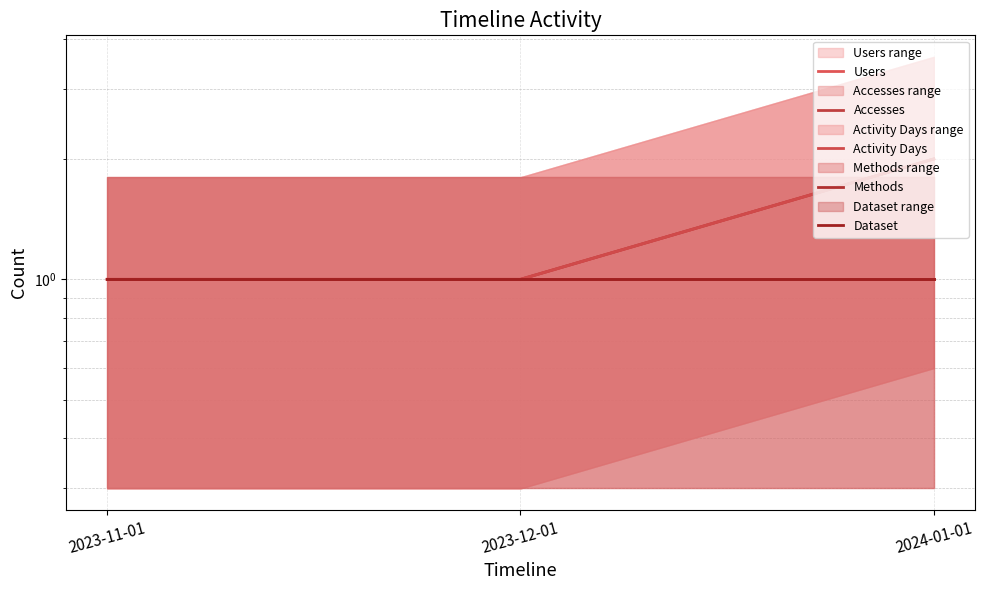

Is the value of Users at 2023-11-01 greater than the value of Dataset at 2023-12-01?

No